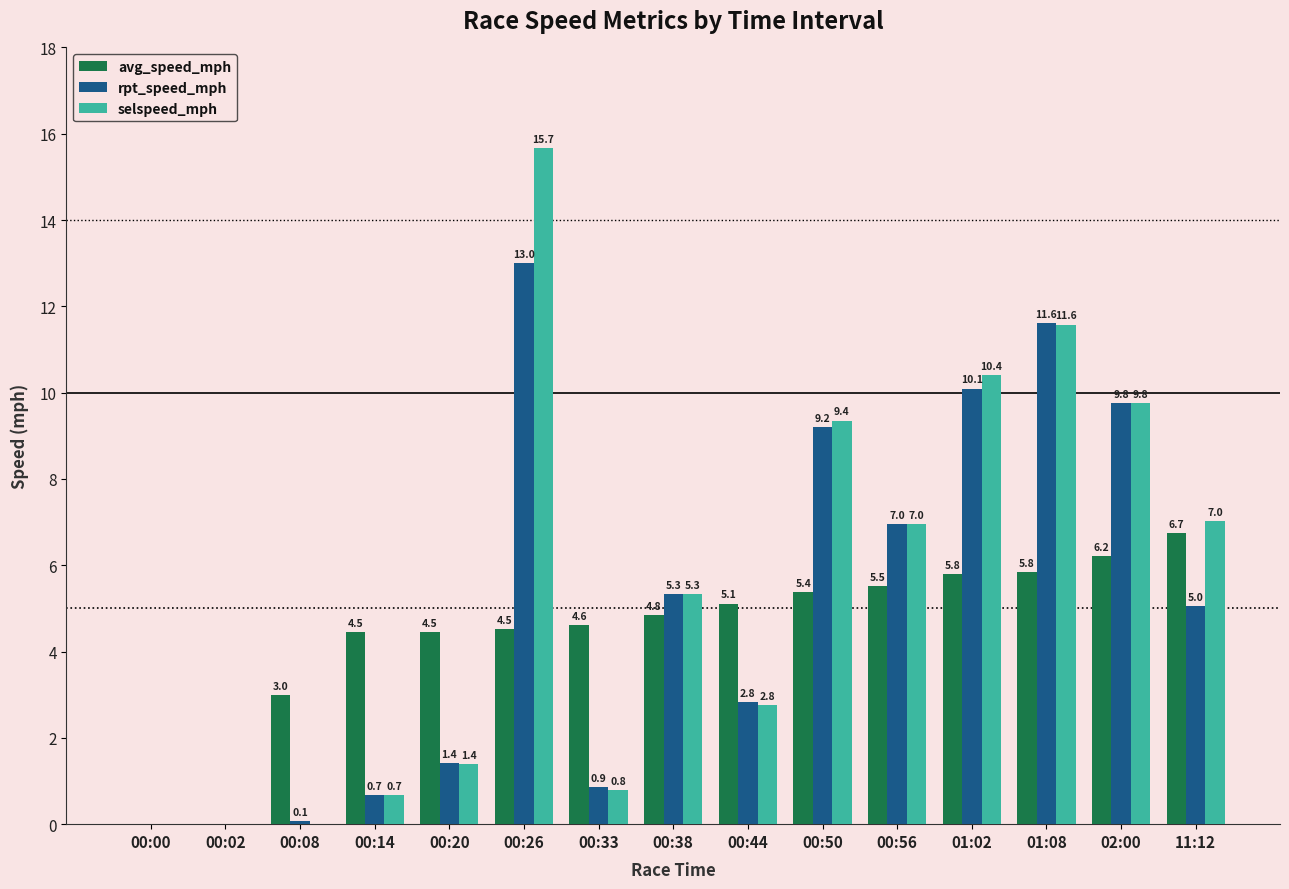

What is the sum of all rpt_speed_mph values?

76.9